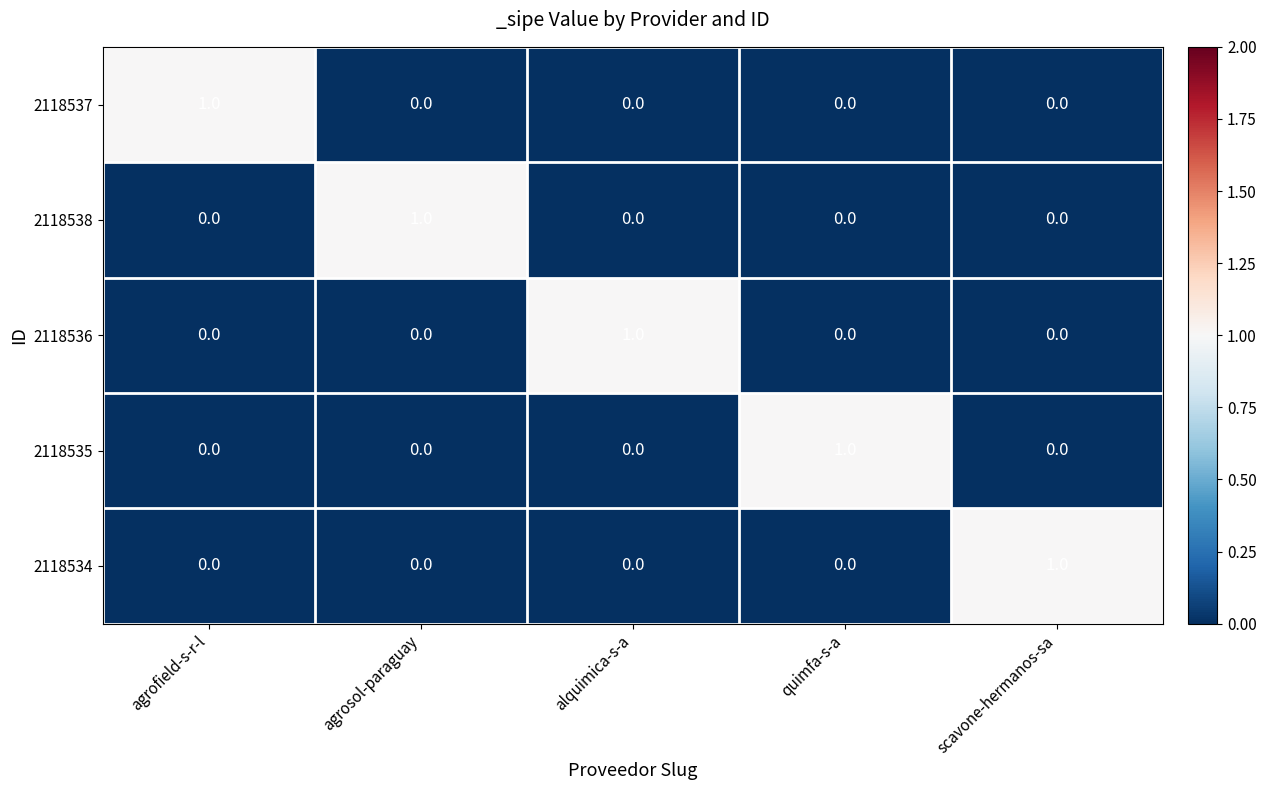

How many 2118536 values are between 0 and 1?

5